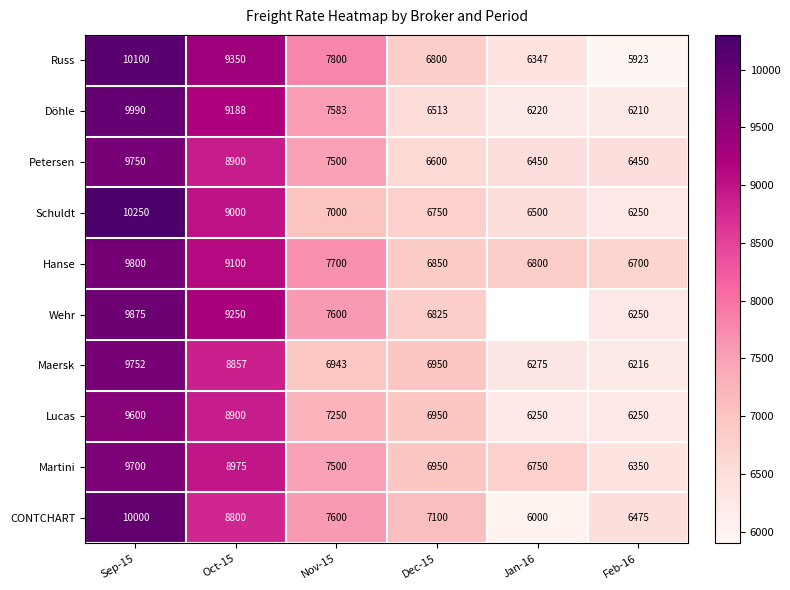

What is the difference between the highest and lowest values at Nov-15?

857